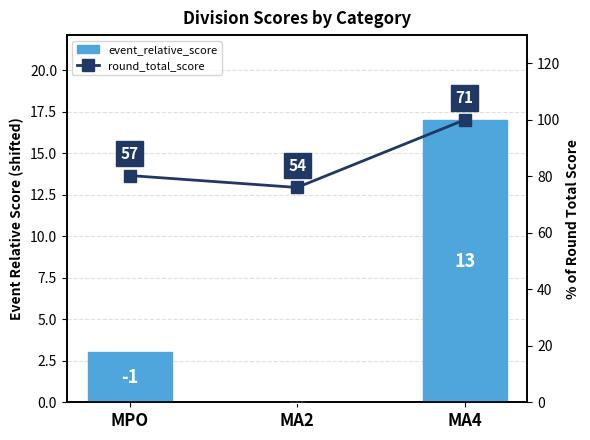

What is the difference between the round_total_score values at MA2 and MA4?

23.9